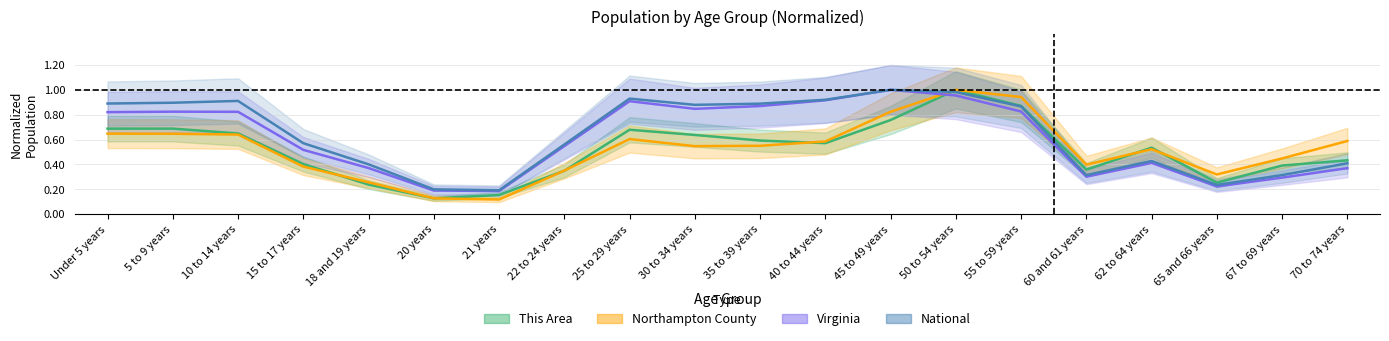

Where do National and This Area first cross each other?

45 to 49 years and 50 to 54 years